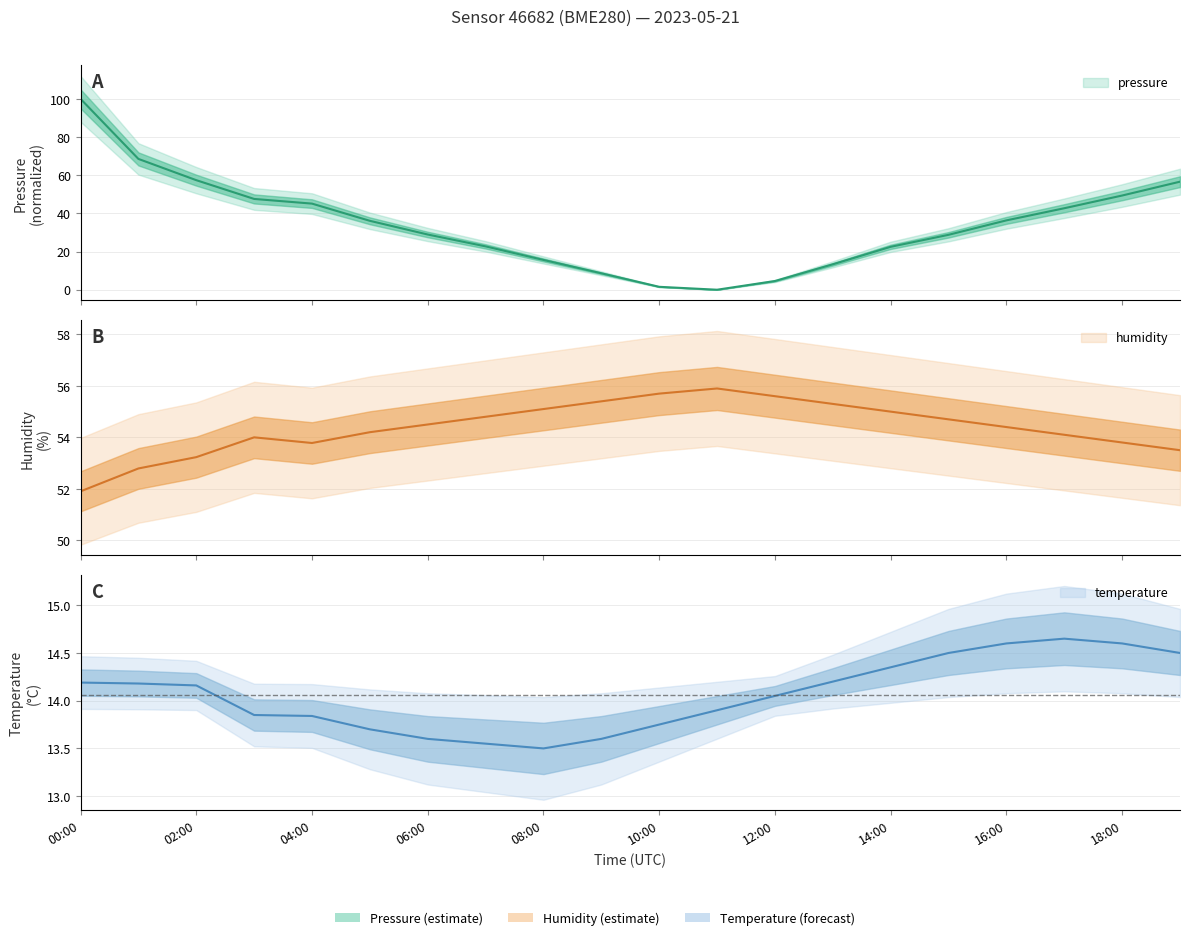

Which series ends up on top after the final intersection of temperature and pressure?

pressure